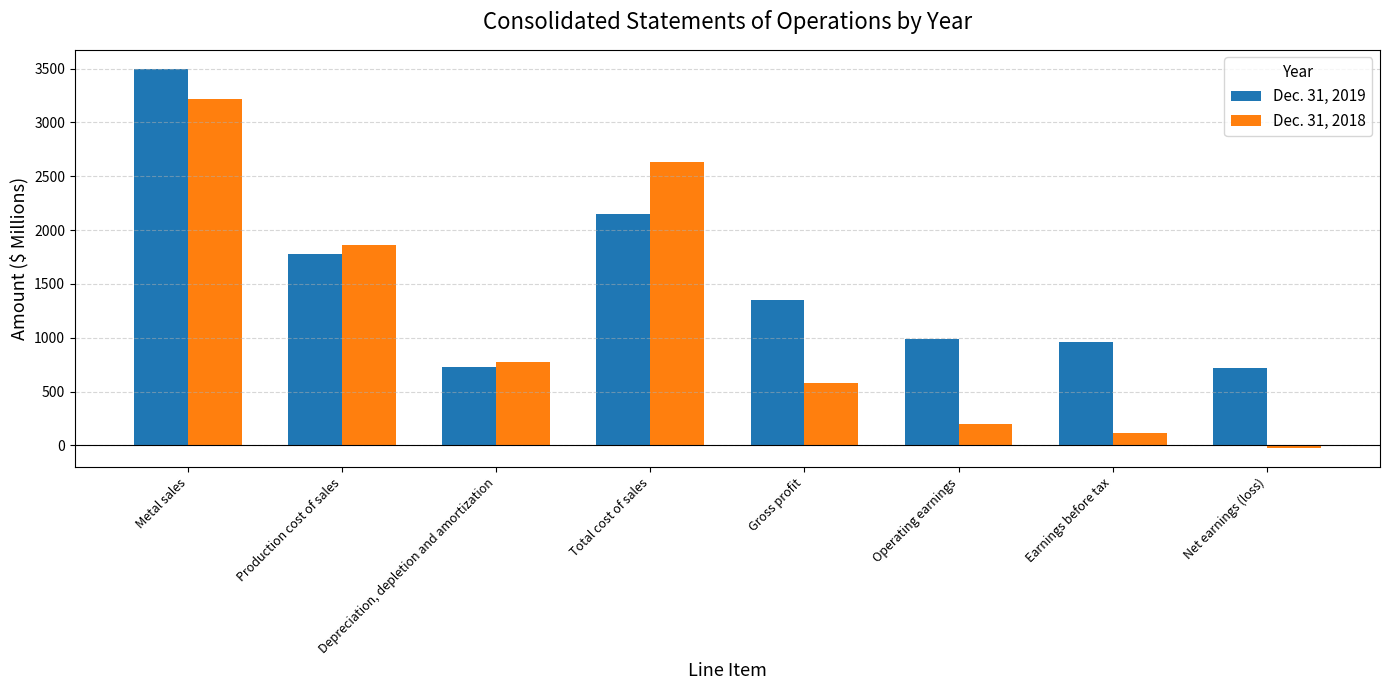

How many positive values does the Dec. 31, 2018 series have?

7